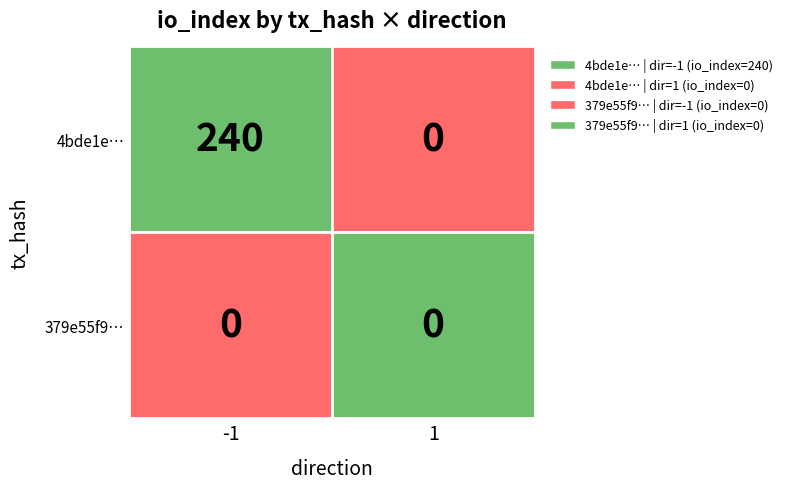

What is the total value across all series at -1?

240